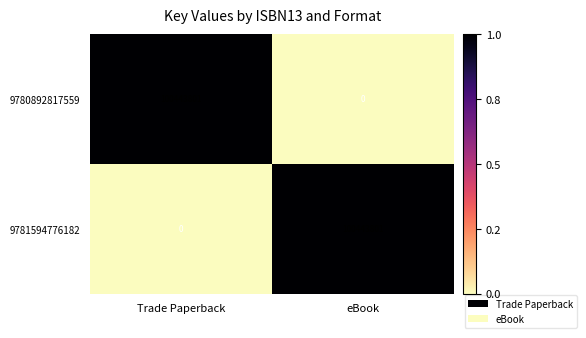

What is the spread (max minus min) of values at Trade Paperback?

100443801